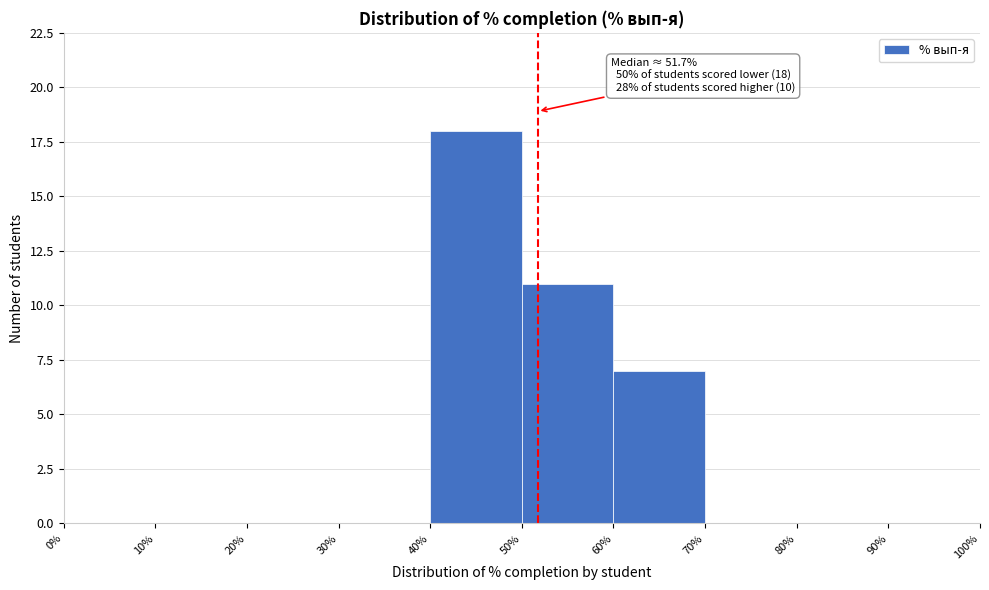

Which range on the x-axis has the tallest bar?

40% to 50%